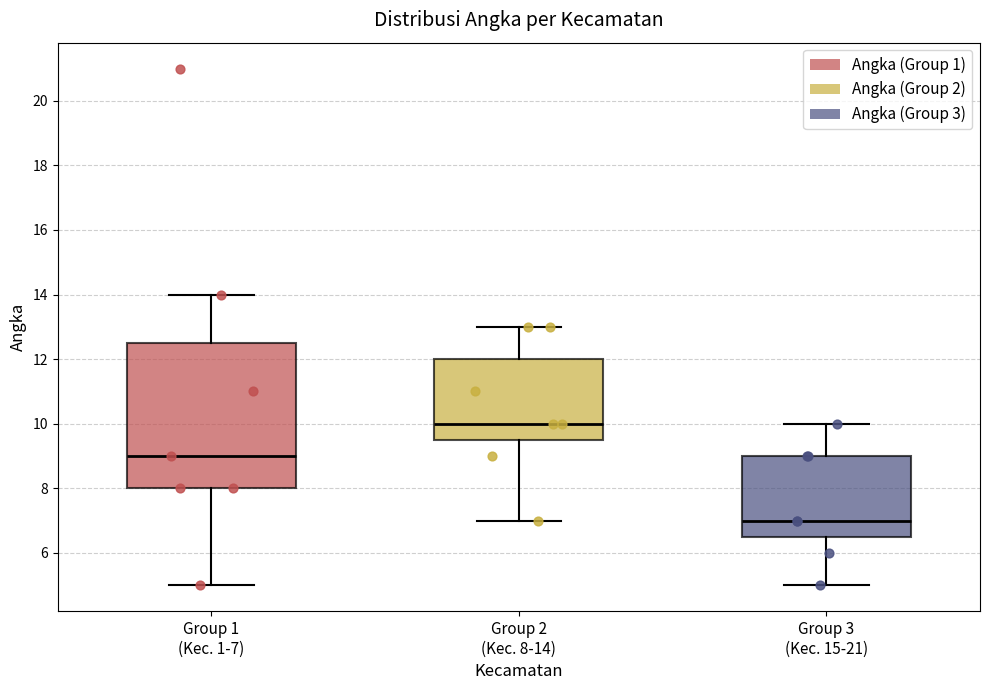

Reading left to right, transcribe this box plot: for each box, give where its median line is, the range the box spans, and where its two whiskers end, as read against the y-axis. The values are not printed on the chart, so give them approximately, as read against the axis.

Group 1 (Kec. 1-7): median 9.0, box 8.0 to 12.6, whiskers 5.0 to 14.0
Group 2 (Kec. 8-14): median 10.0, box 9.6 to 12.0, whiskers 7.0 to 13.0
Group 3 (Kec. 15-21): median 7.0, box 6.6 to 9.0, whiskers 5.0 to 10.0